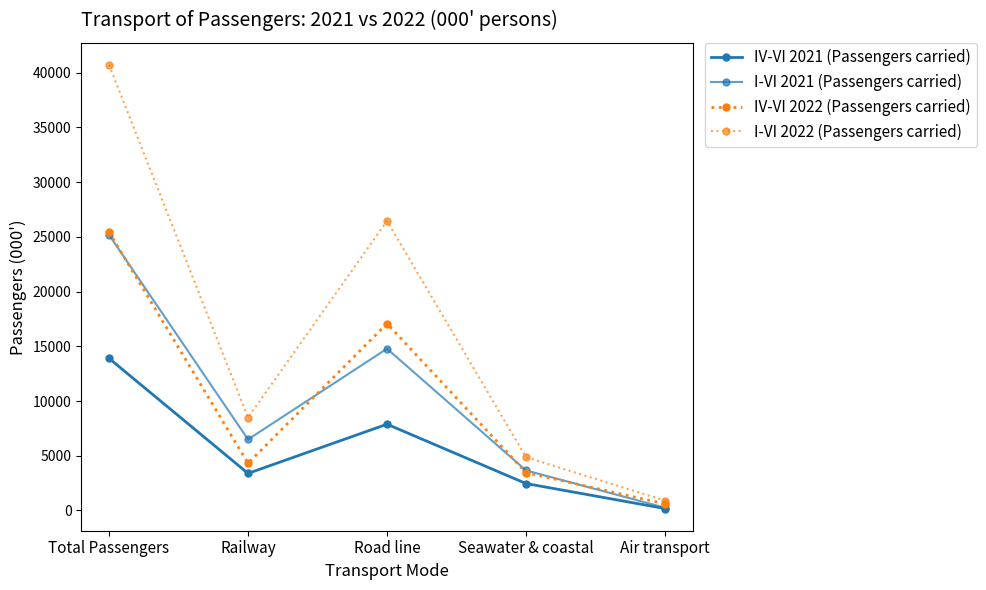

At which category is the sum across all series the highest?

Total Passengers